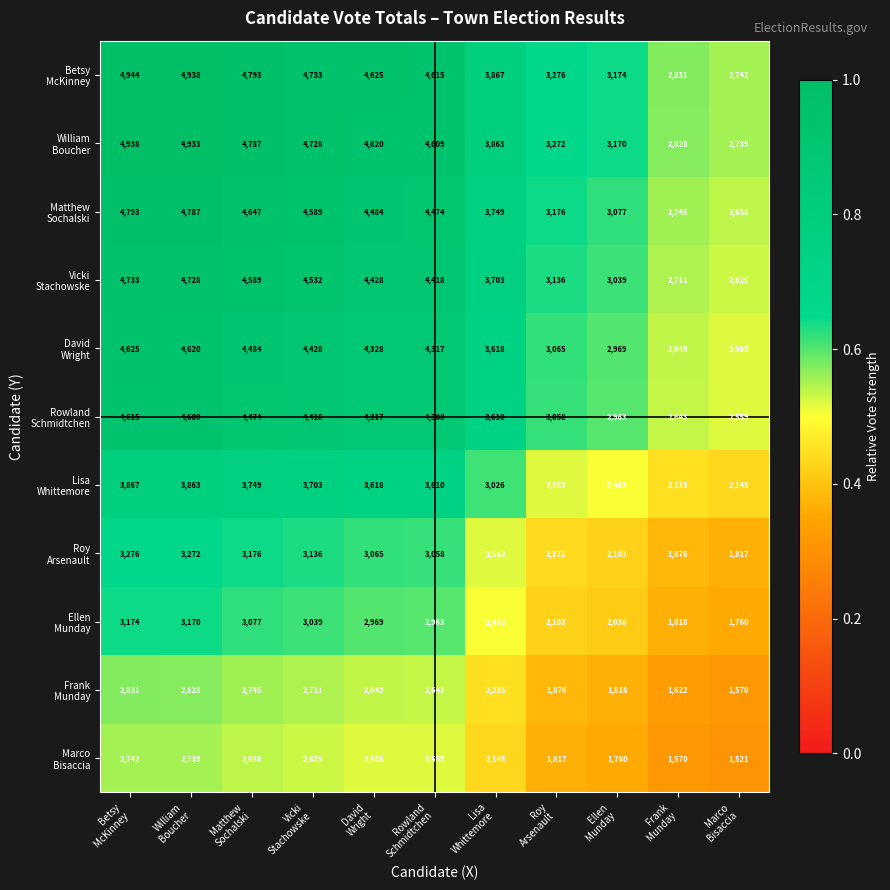

What is the greatest value displayed?

4944